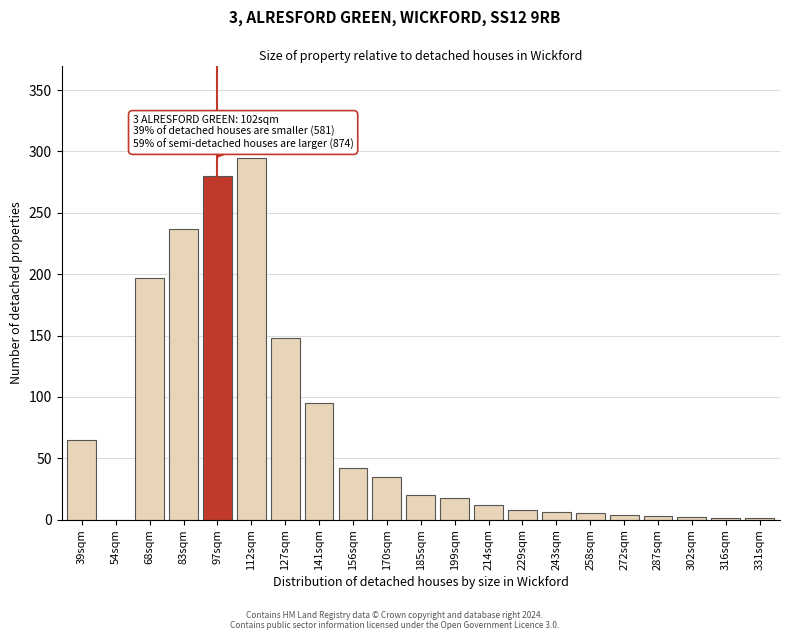

What is the greatest value displayed?

295